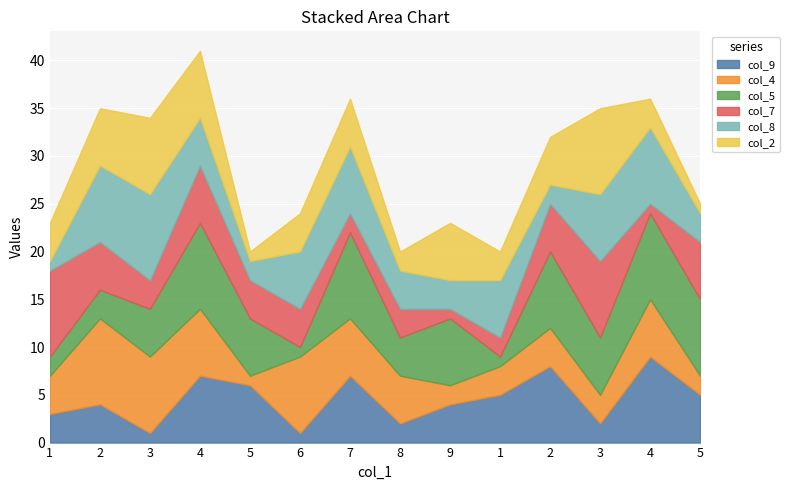

List the series in order of their peak value, lowest first.

col_9, col_4, col_5, col_7, col_8, col_2